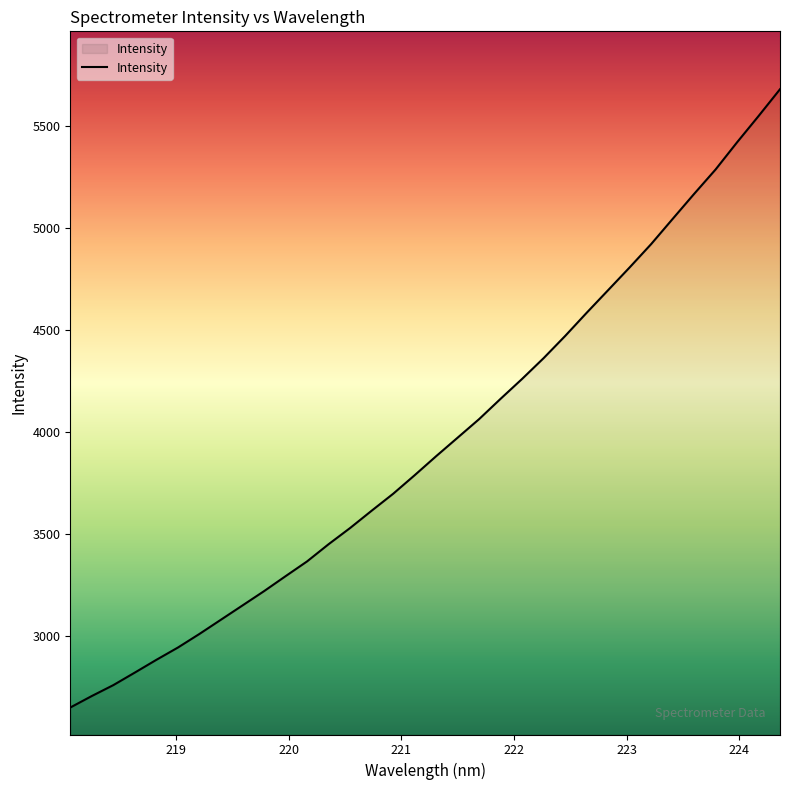

What is the maximum value shown in the chart?

5682.6